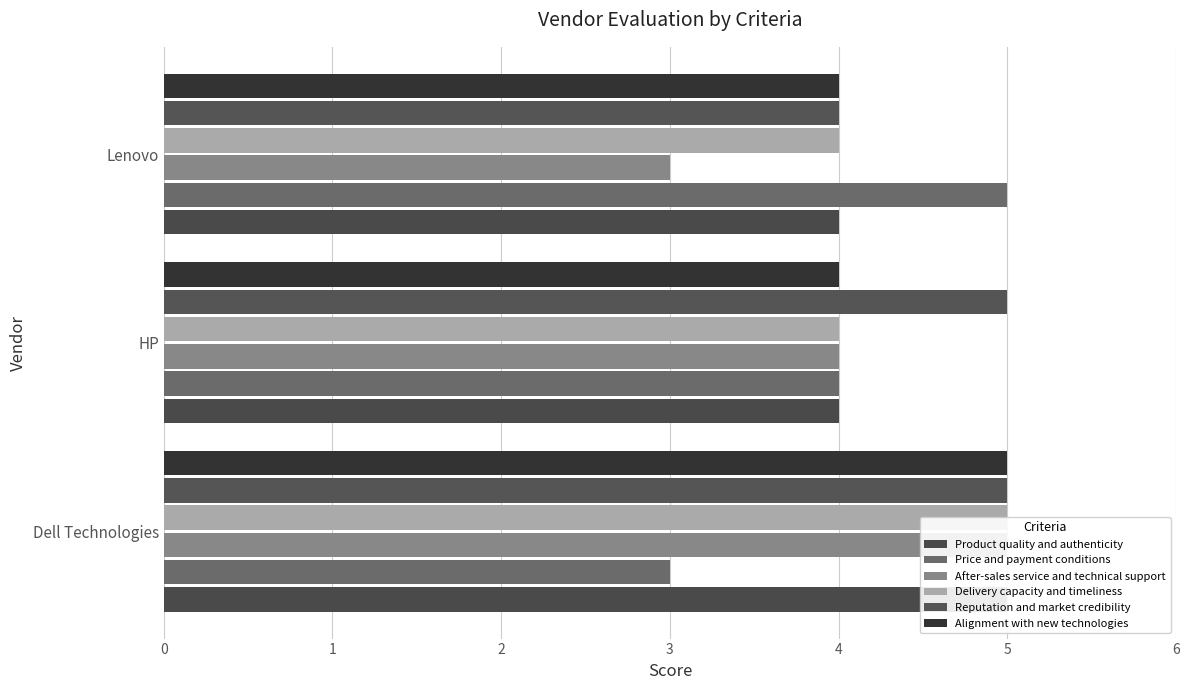

Rank the series by their maximum value, from lowest to highest.

Product quality and authenticity, Price and payment conditions, After-sales service and technical support, Delivery capacity and timeliness, Reputation and market credibility, Alignment with new technologies